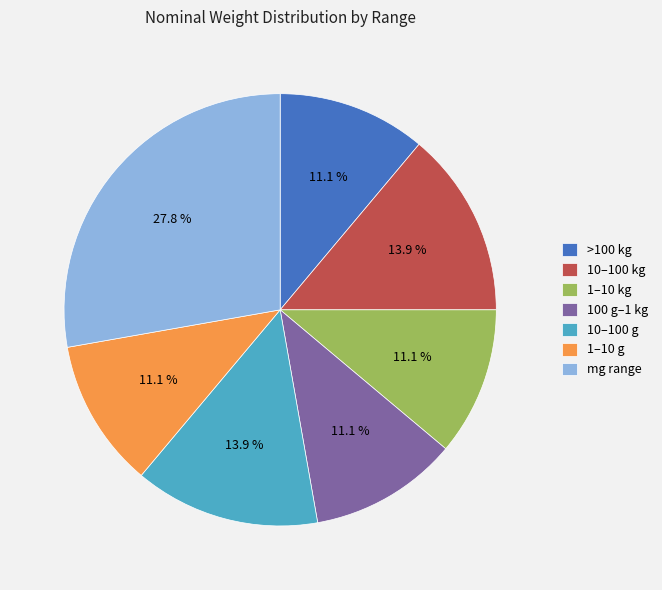

What is the largest slice in the pie chart?

mg range